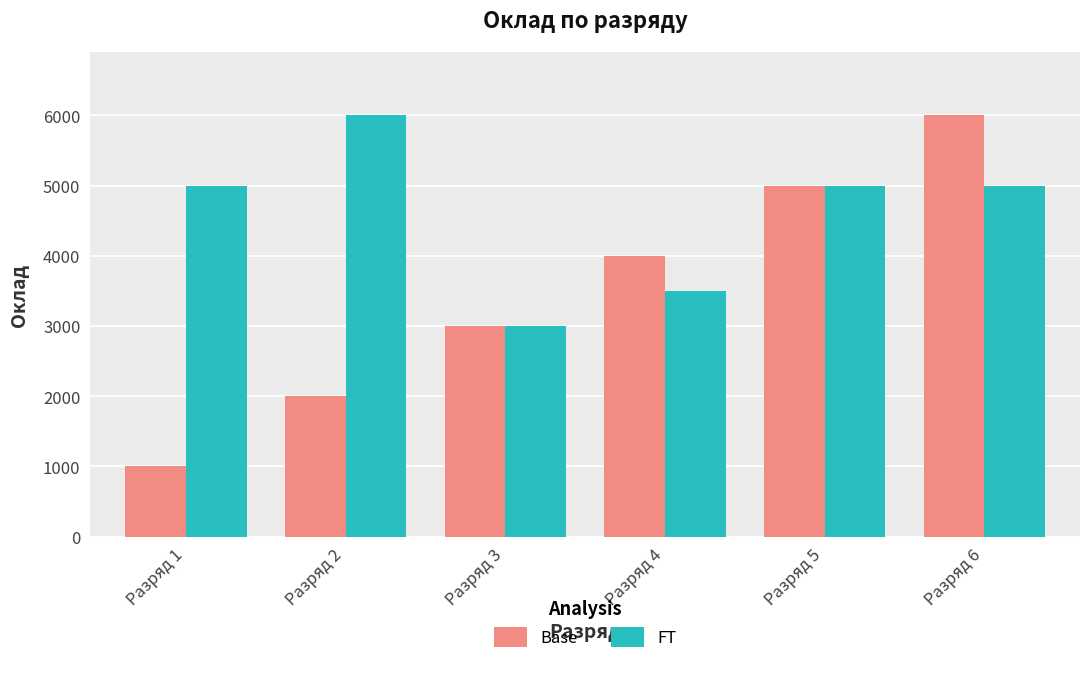

Reading right to left, transcribe all the data shown in this chart.

Base: 6000	5000	4000	3000	2000	1000
FT: 5000	5000	3500	3000	6000	5000